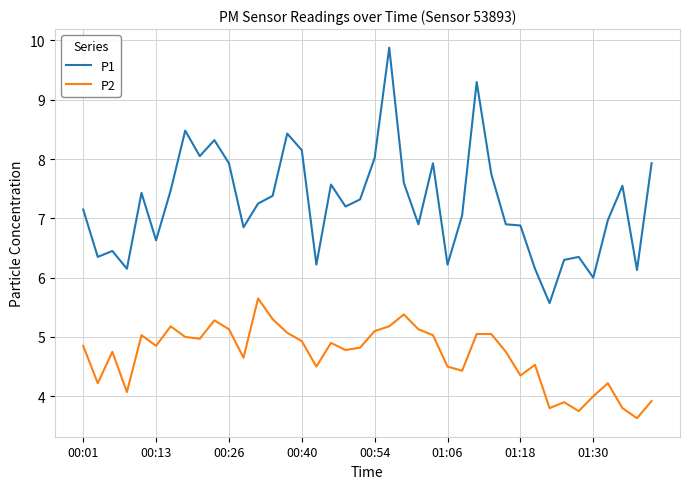

Which series has the largest range (max minus min)?

P1